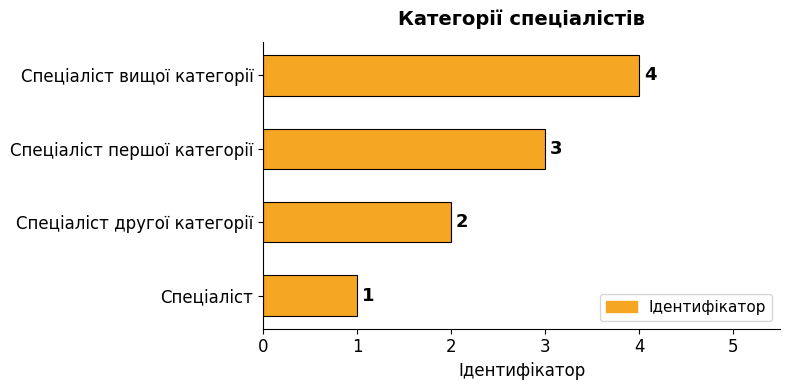

How many bars are there in total?

4